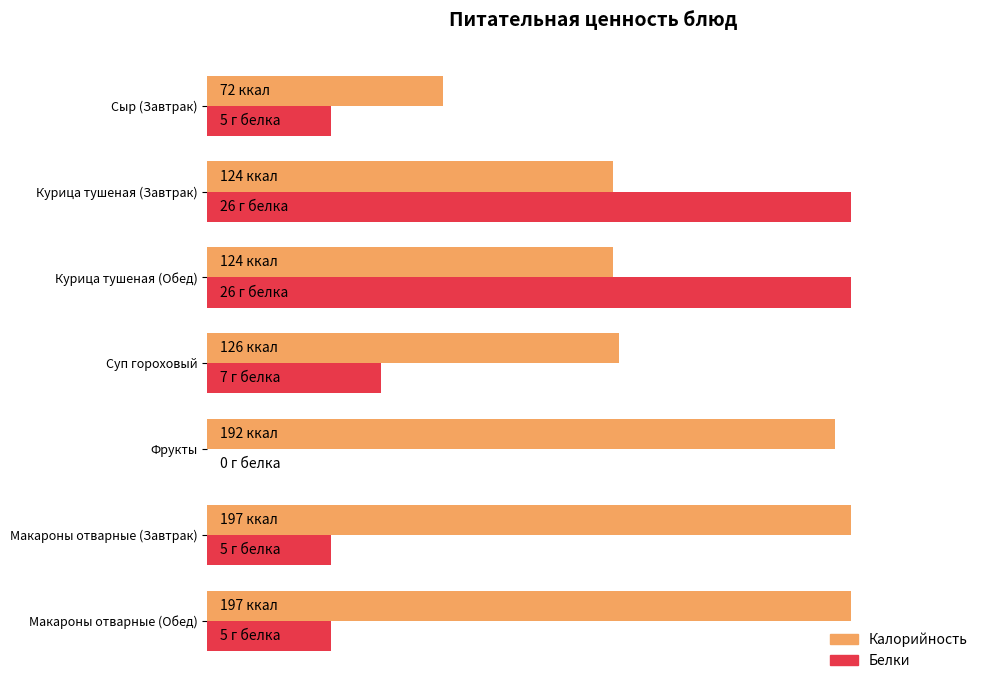

What are all the series names shown in the legend?

Калорийность, Белки